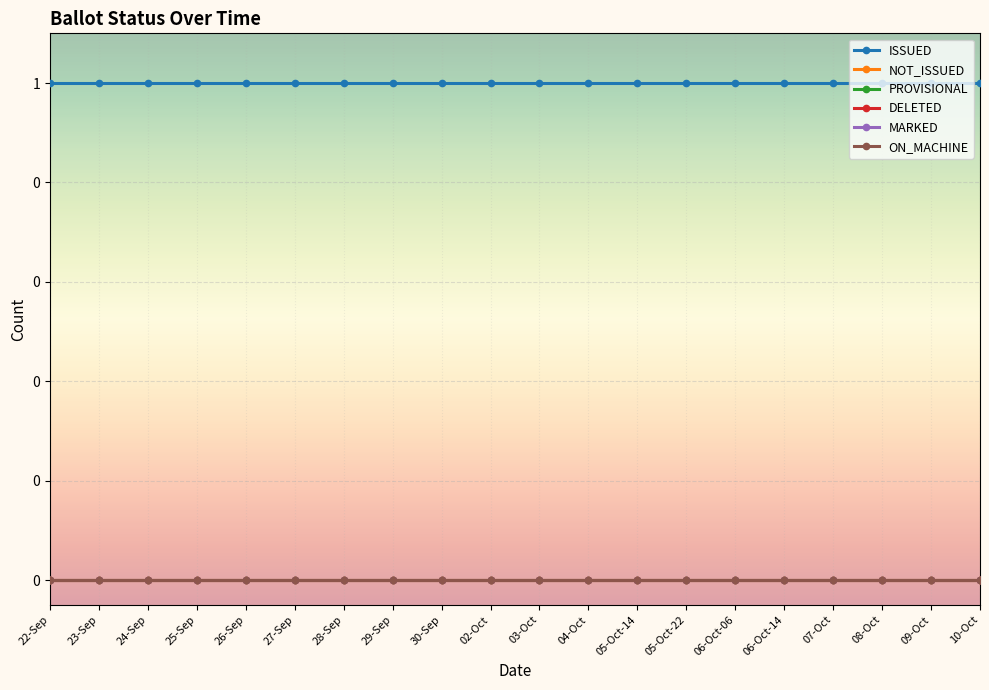

Reading left to right, extract all data points from this chart.

ISSUED: 1	1	1	1	1	1	1	1	1	1	1	1	1	1	1	1	1	1	1	1
NOT_ISSUED: 0	0	0	0	0	0	0	0	0	0	0	0	0	0	0	0	0	0	0	0
PROVISIONAL: 0	0	0	0	0	0	0	0	0	0	0	0	0	0	0	0	0	0	0	0
DELETED: 0	0	0	0	0	0	0	0	0	0	0	0	0	0	0	0	0	0	0	0
MARKED: 0	0	0	0	0	0	0	0	0	0	0	0	0	0	0	0	0	0	0	0
ON_MACHINE: 0	0	0	0	0	0	0	0	0	0	0	0	0	0	0	0	0	0	0	0